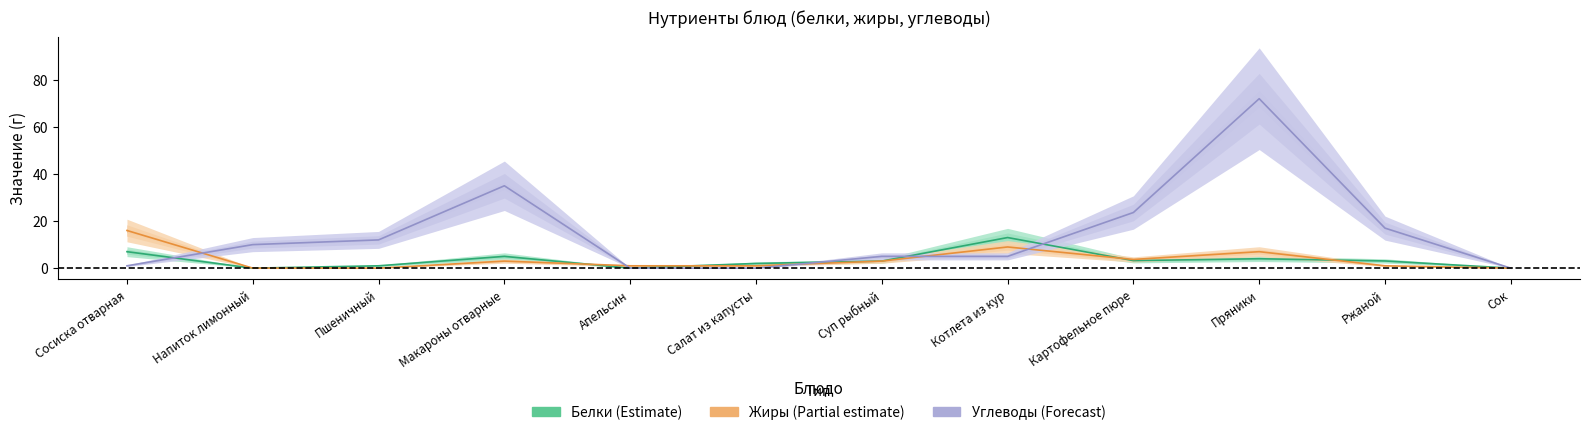

Reading left to right, transcribe all the data shown in this chart.

Белки: 7.0	0.0	1.0	5.0	0.0	2.0	3.0	13.0	3.2	4.0	3.1	0.0
Жиры: 16.0	0.0	0.0	3.0	1.0	1.0	3.0	9.0	3.7	7.0	1.0	0.0
Углеводы: 1.0	10.0	12.0	35.0	0.0	0.0	5.0	5.0	23.6	72.0	17.0	0.0